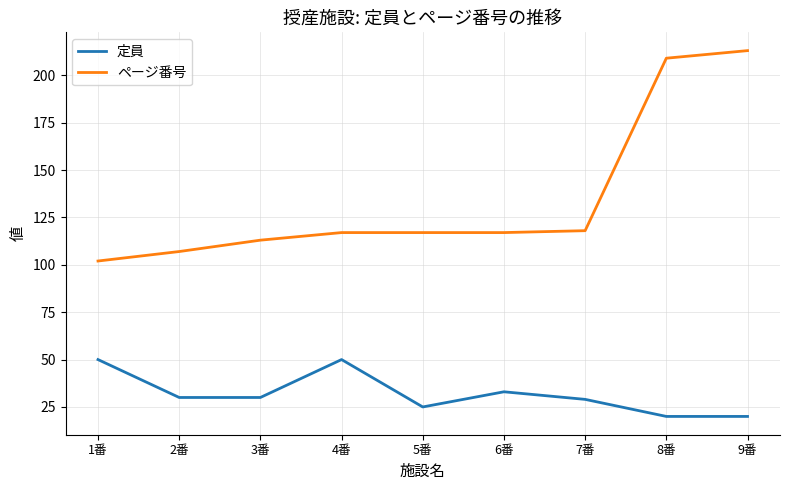

Where does the 定員 series first go above 30?

1番